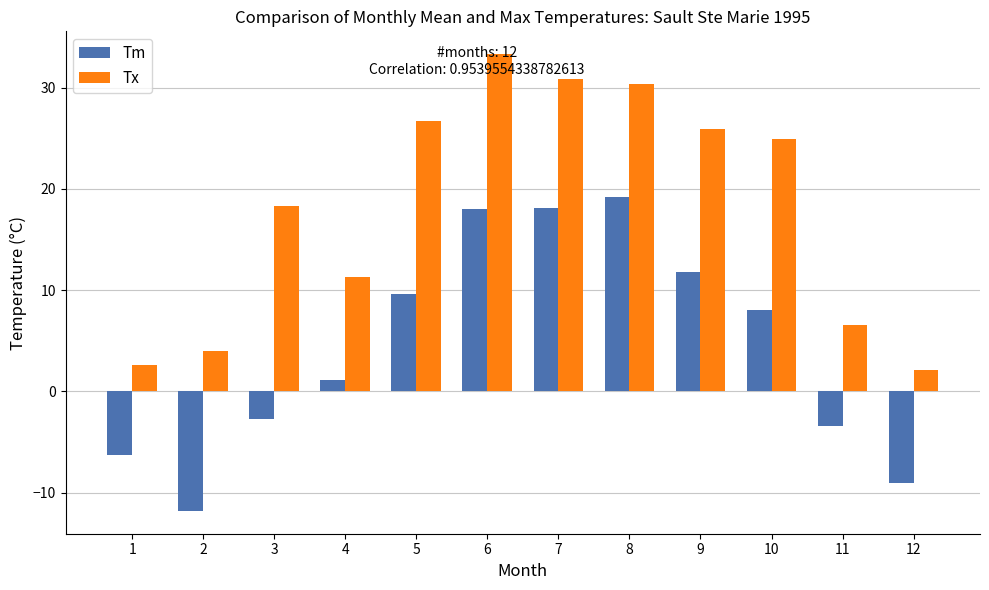

Does the chart contain any negative values?

Yes